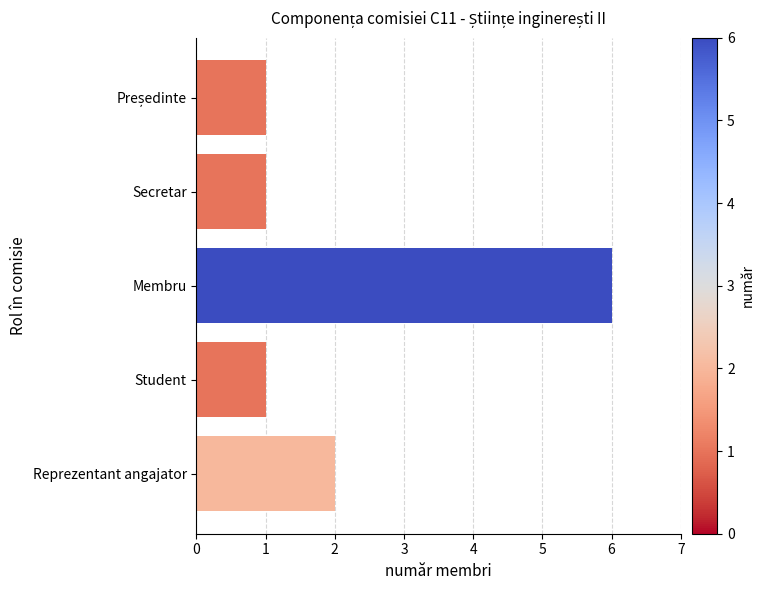

What is the sum of the values at Membru and Student?

7